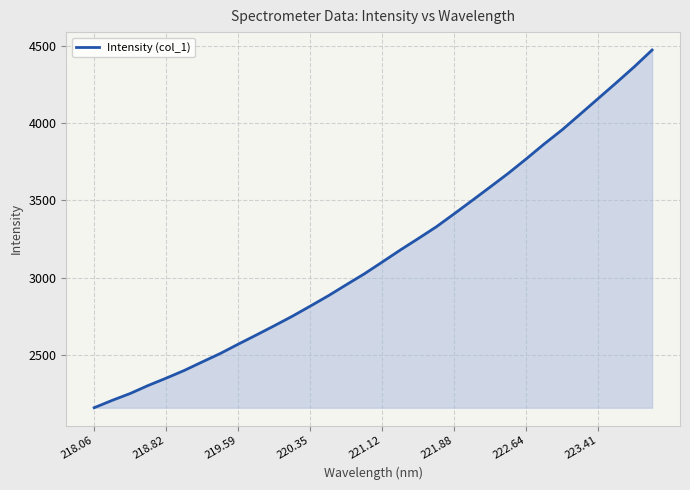

What is the difference between the maximum and minimum values?

2314.2